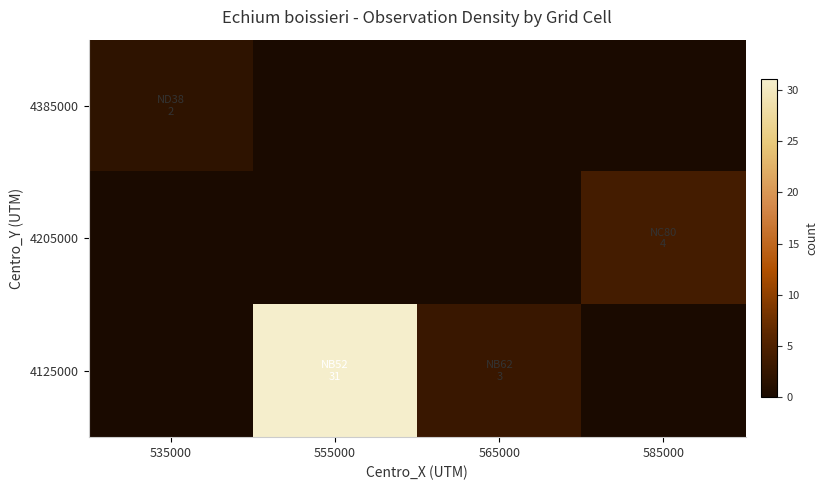

List the series in order of their peak value, highest first.

4125000, 4205000, 4385000